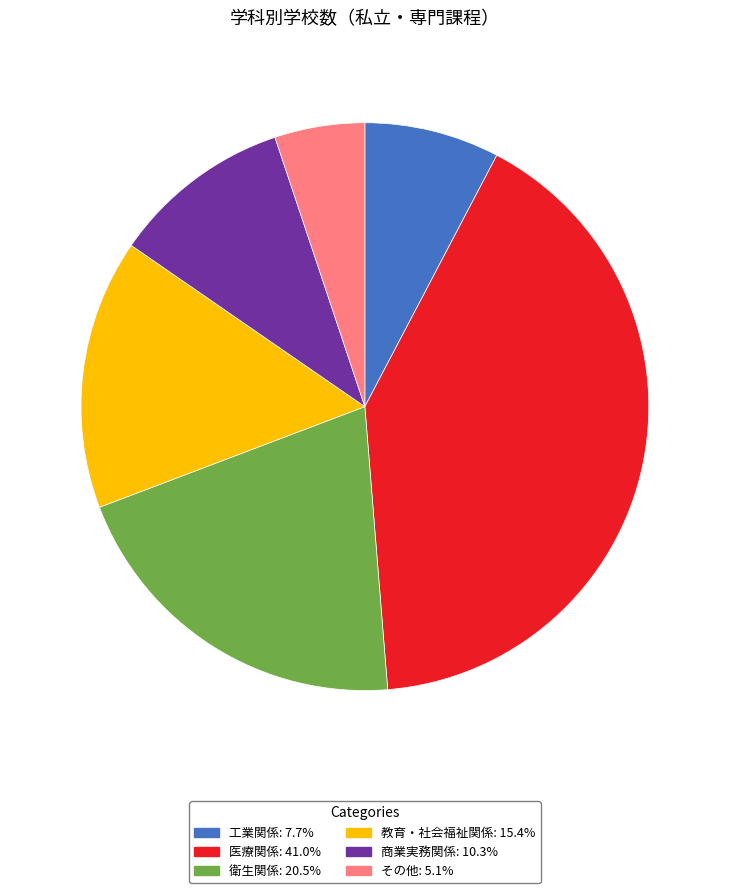

Is there a majority slice in this chart?

No